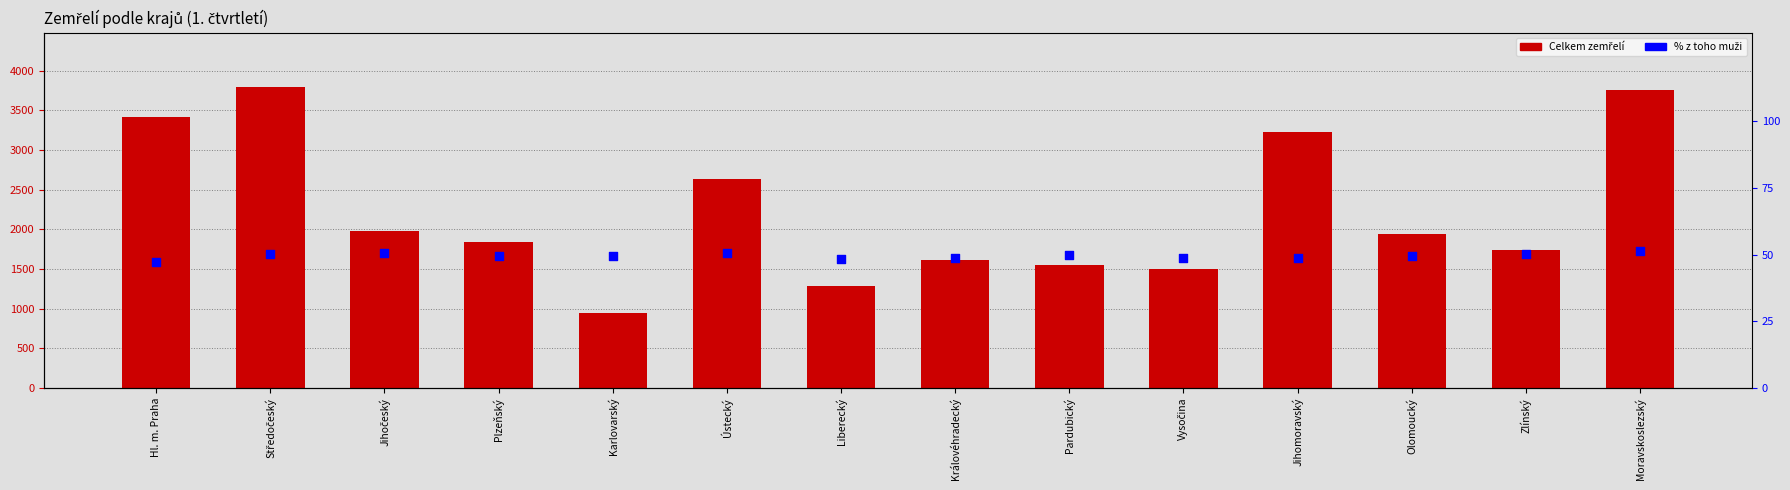

Which series has the largest total across all categories?

Celkem